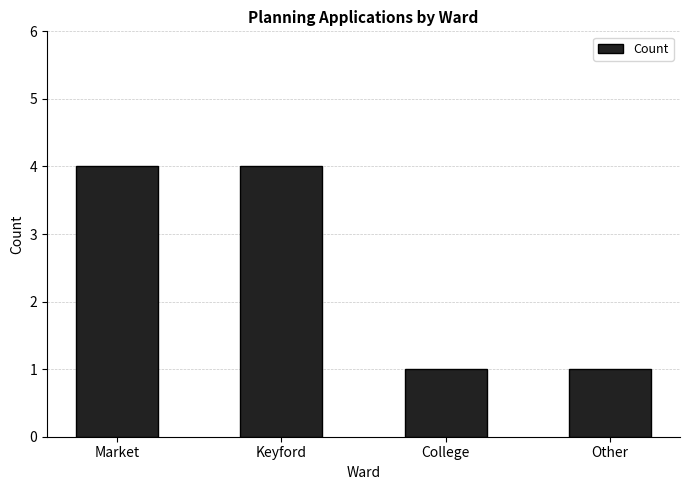

Reading right to left, list all the values displayed in this chart.

1	1	4	4